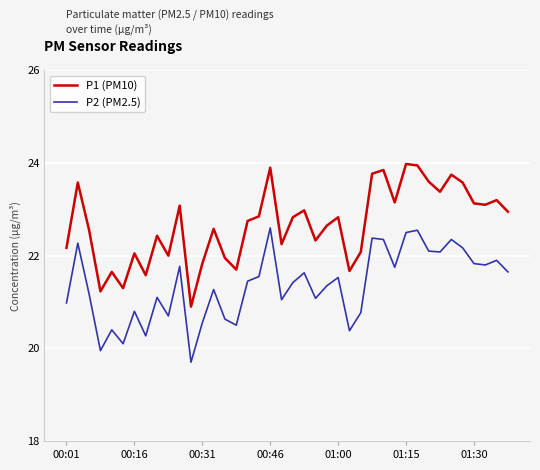

Does the chart have visible grid lines?

Yes